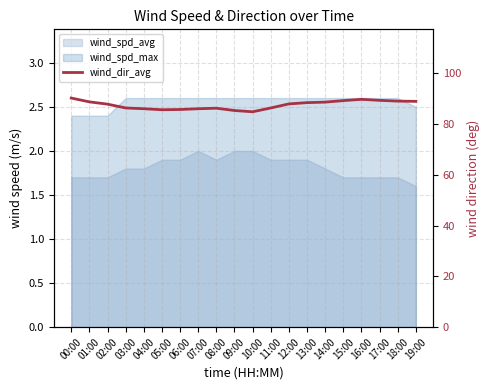

What is the sum of all values?

1749.9